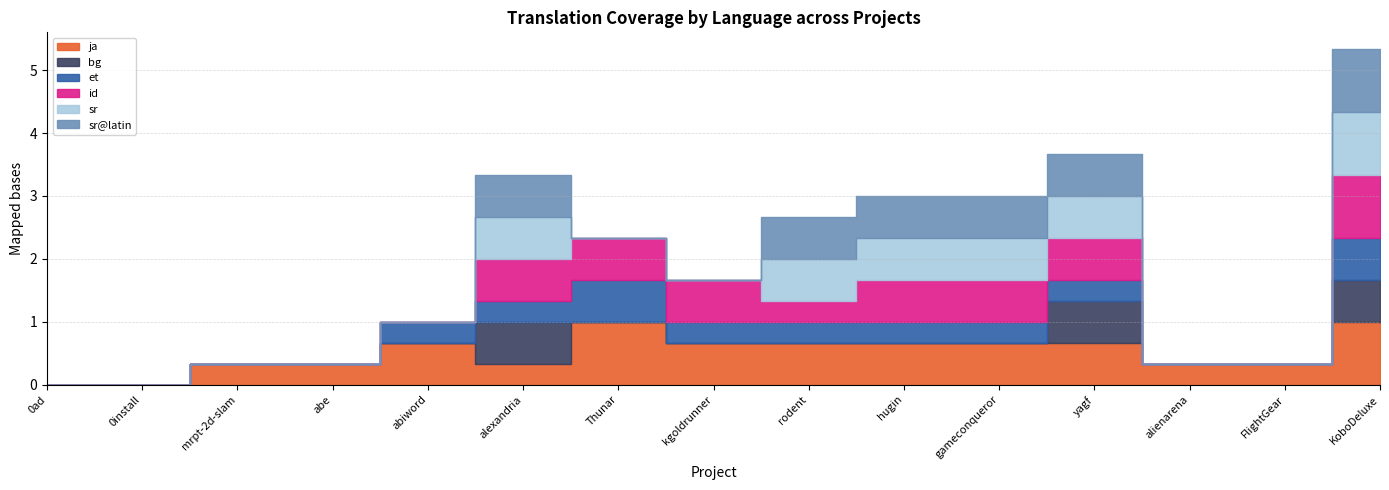

How many interior local peaks does the ja series have?

2